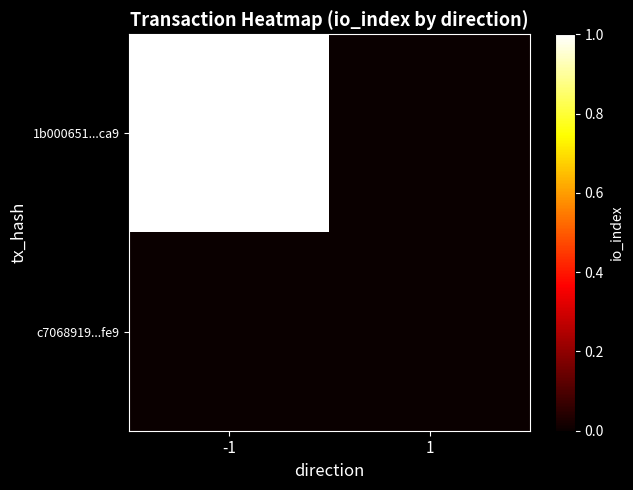

Rank the series by their maximum value, from highest to lowest.

1b000651...ca9, c7068919...fe9